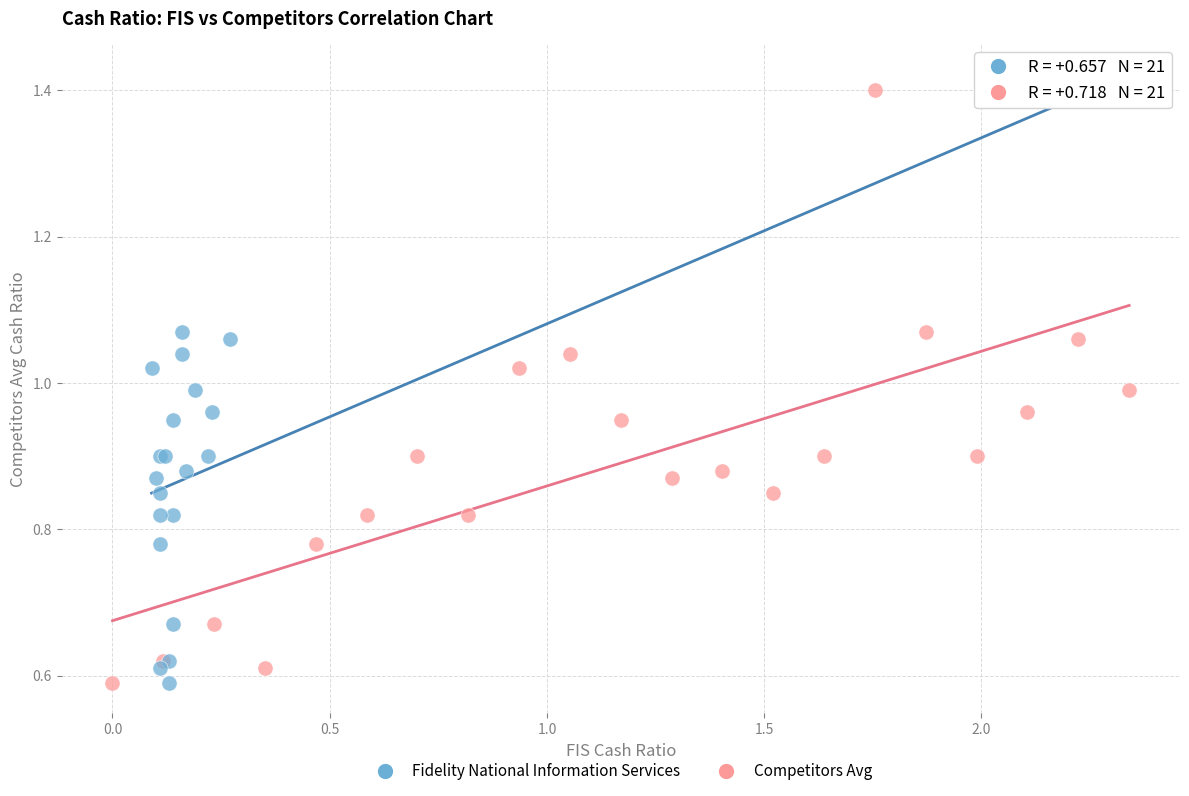

What are all the series names shown in the legend?

Fidelity National Information Services, Competitors Avg